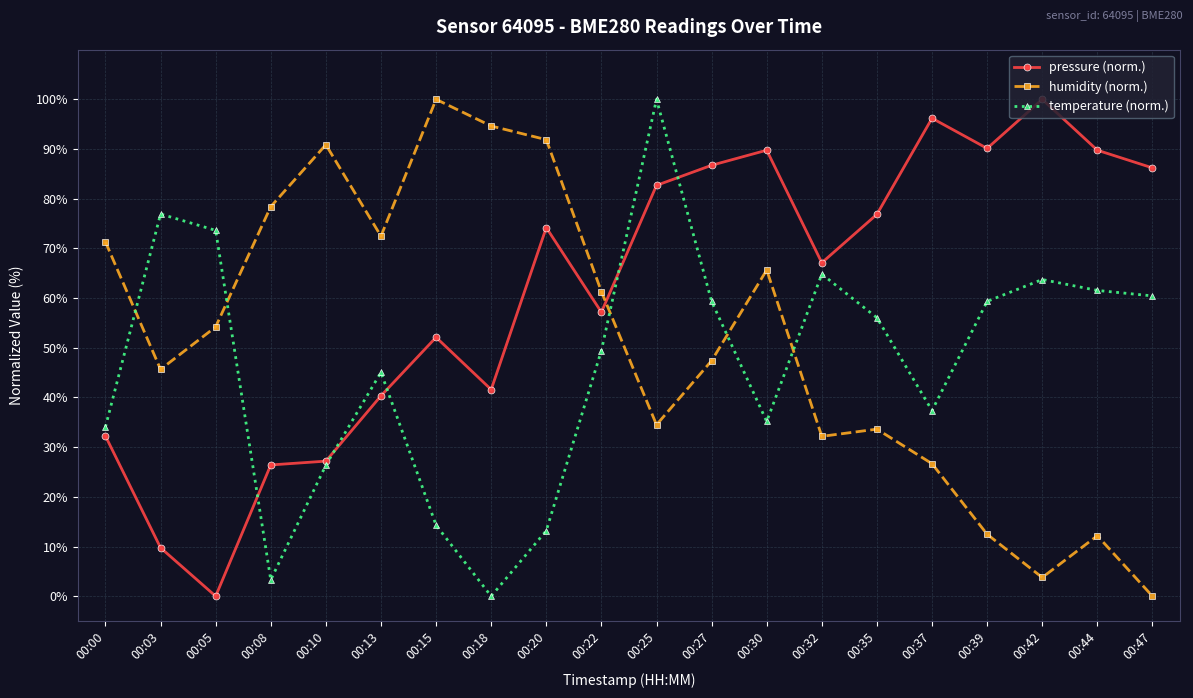

Rank the series at 00:30 from lowest to highest value.

temperature (norm.), humidity (norm.), pressure (norm.)